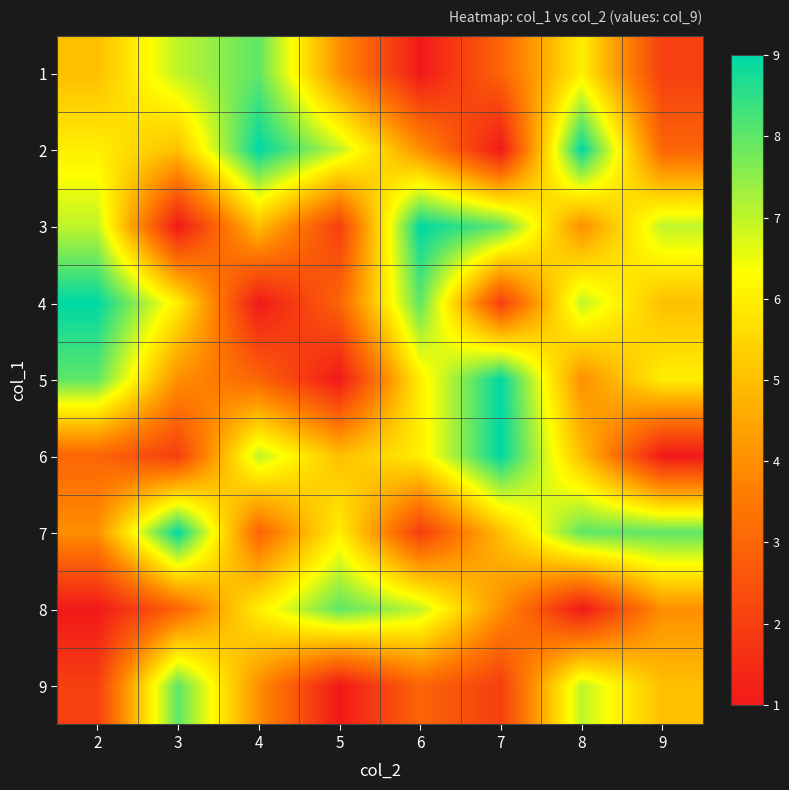

Reading left to right, extract all data points from this chart.

1: 2=5	3=7	4=8	5=4	6=1	7=3	8=6	9=2
2: 2=6	3=5	4=9	5=7	6=4	7=1	8=9	9=3
3: 2=7	3=1	4=5	5=2	6=9	7=8	8=4	9=7
4: 2=9	3=6	4=1	5=3	6=8	7=2	8=7	9=5
5: 2=8	3=4	4=3	5=1	6=6	7=9	8=4	9=6
6: 2=3	3=2	4=7	5=5	6=6	7=9	8=5	9=1
7: 2=4	3=9	4=3	5=6	6=2	7=5	8=8	9=8
8: 2=1	3=3	4=6	5=8	6=7	7=4	8=1	9=4
9: 2=2	3=8	4=4	5=1	6=3	7=2	8=7	9=5